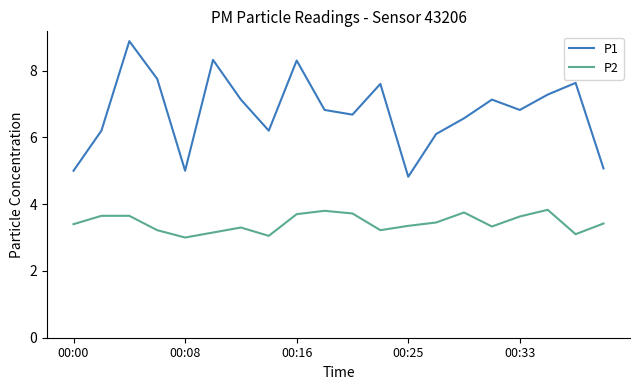

Which series has the widest spread of values?

P1